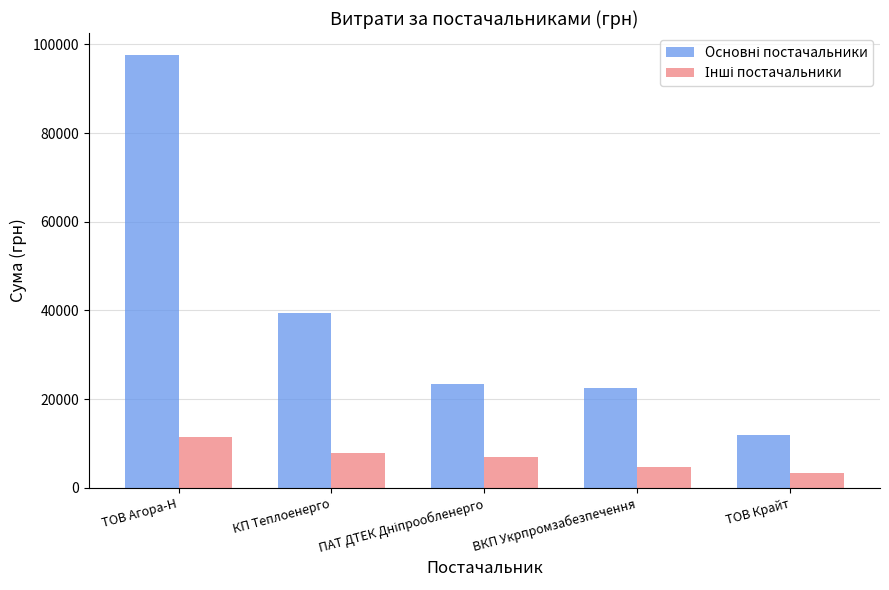

What is the greatest value displayed?

97662.7